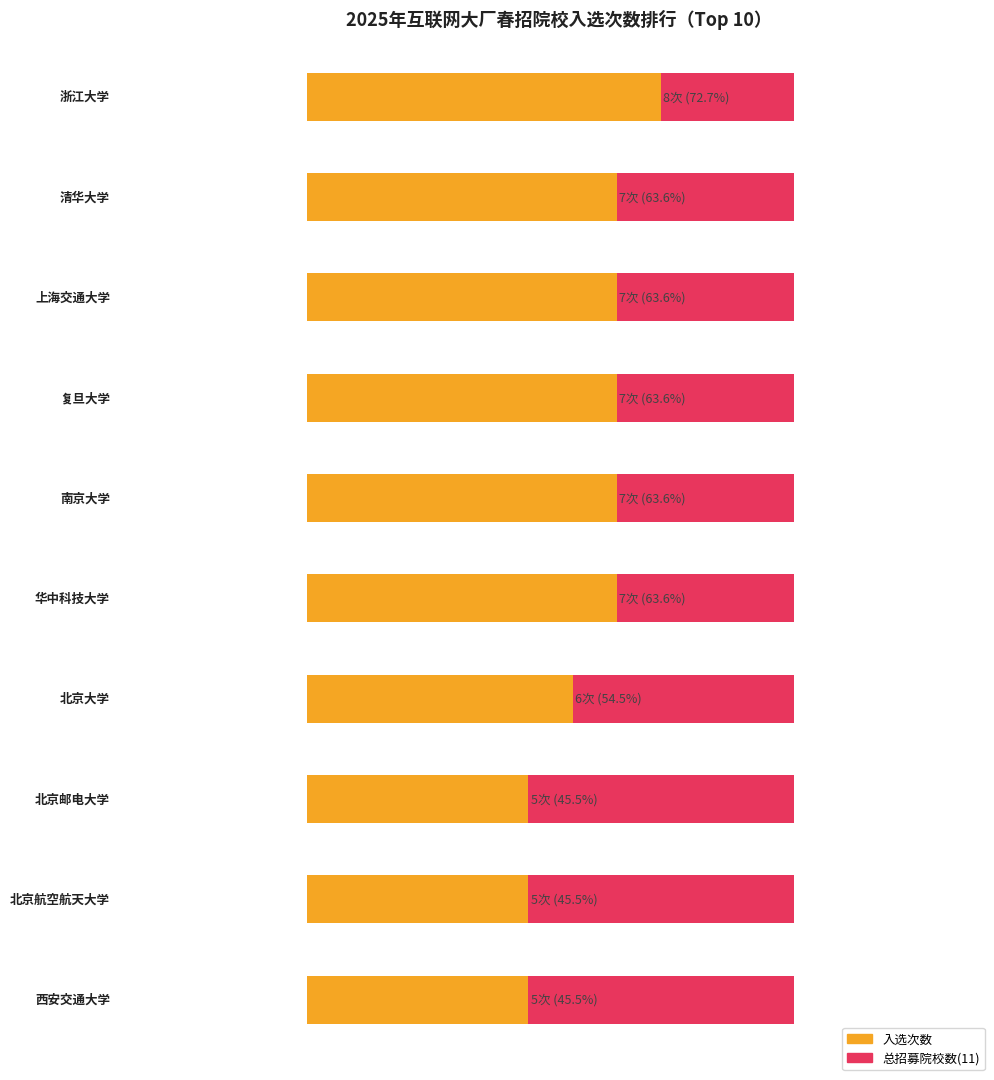

At which category is the sum across all series the highest?

浙江大学